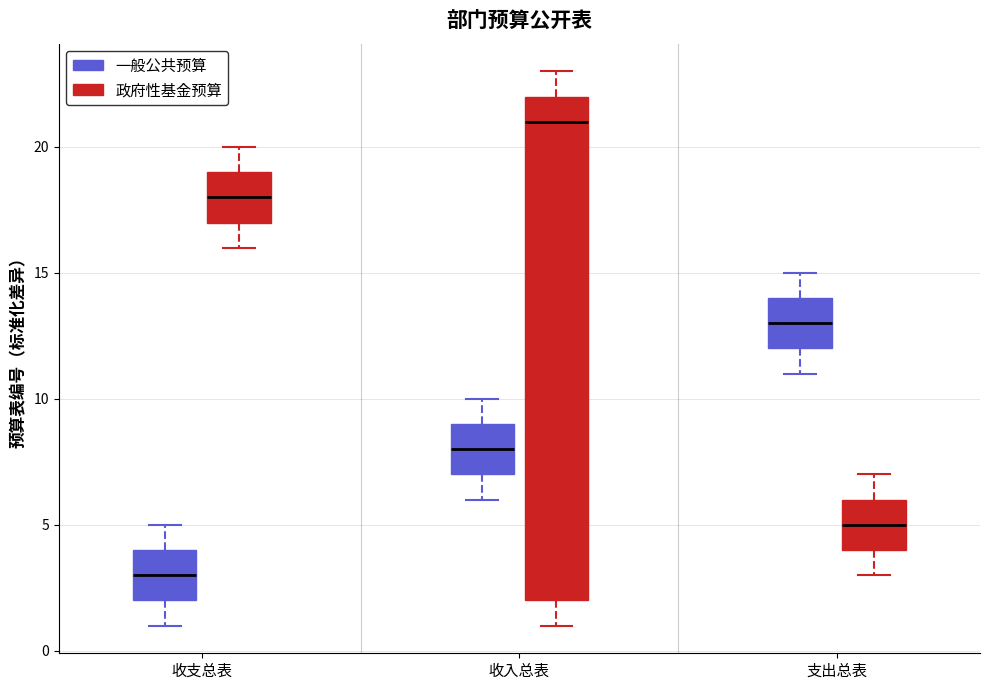

Where does the lower whisker of the box for 收入总表 (政府性基金预算) end on the y-axis? The values are not printed on the chart, so give them approximately, as read against the axis.

1